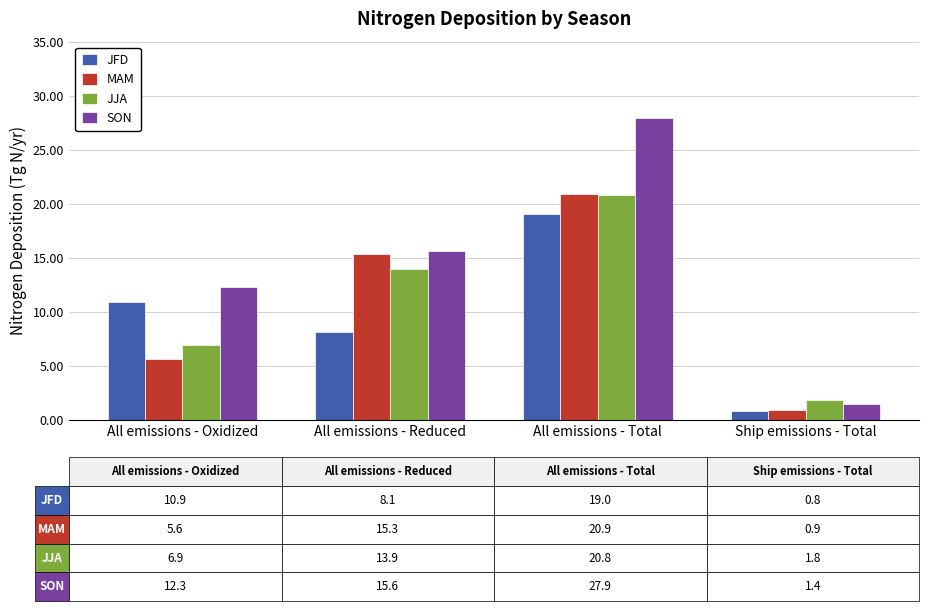

At how many categories does at least one series exceed 20?

1